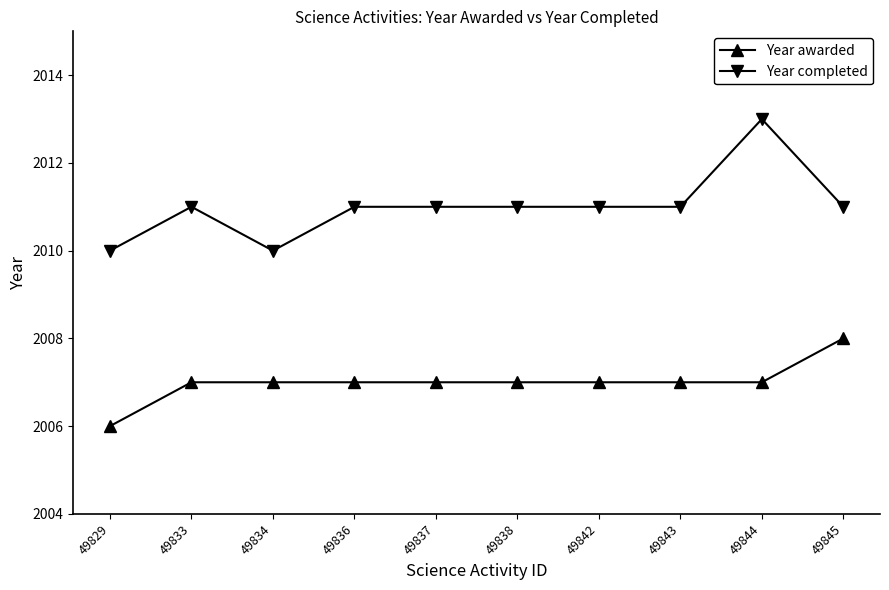

What is the difference between the highest and lowest values at 49836?

4